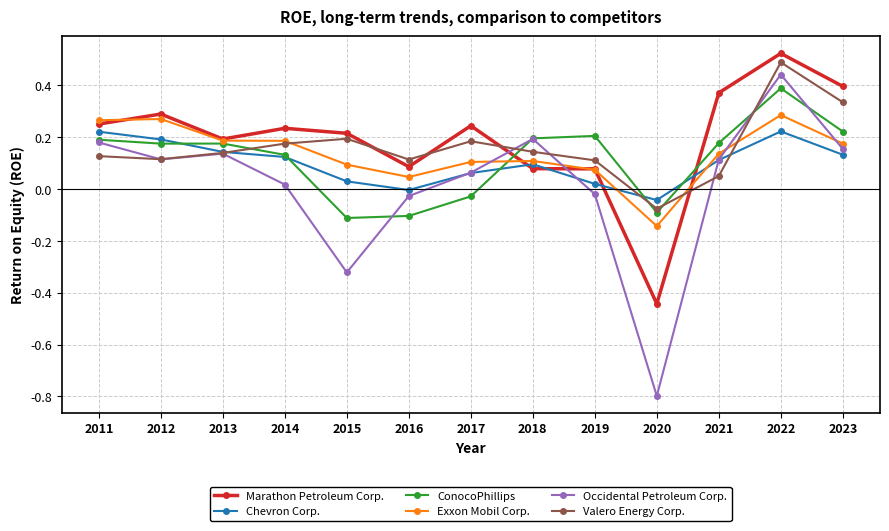

How many lines are shown in the chart?

6